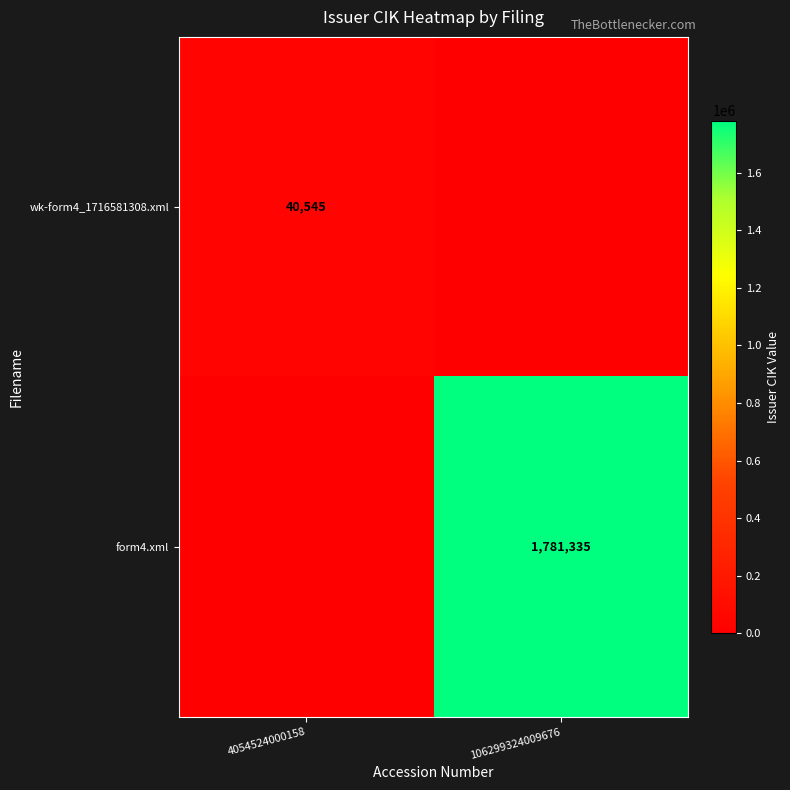

At which category is the sum across all series the highest?

106299324009676